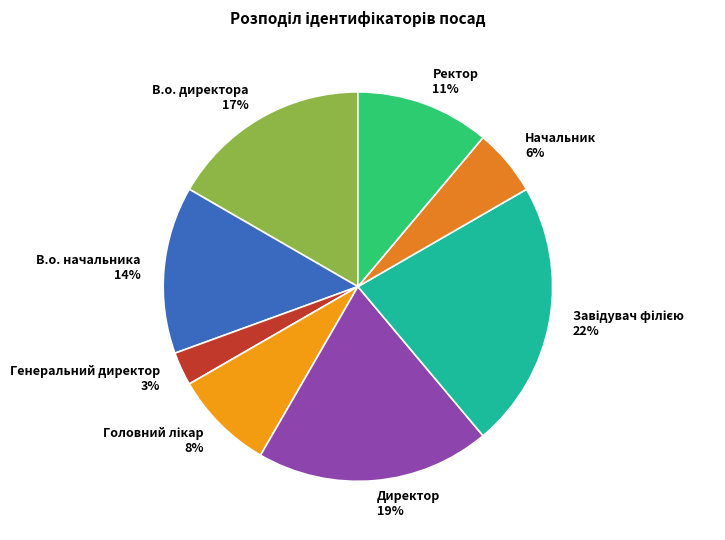

Between Начальник and В.о. начальника, which is larger?

В.о. начальника